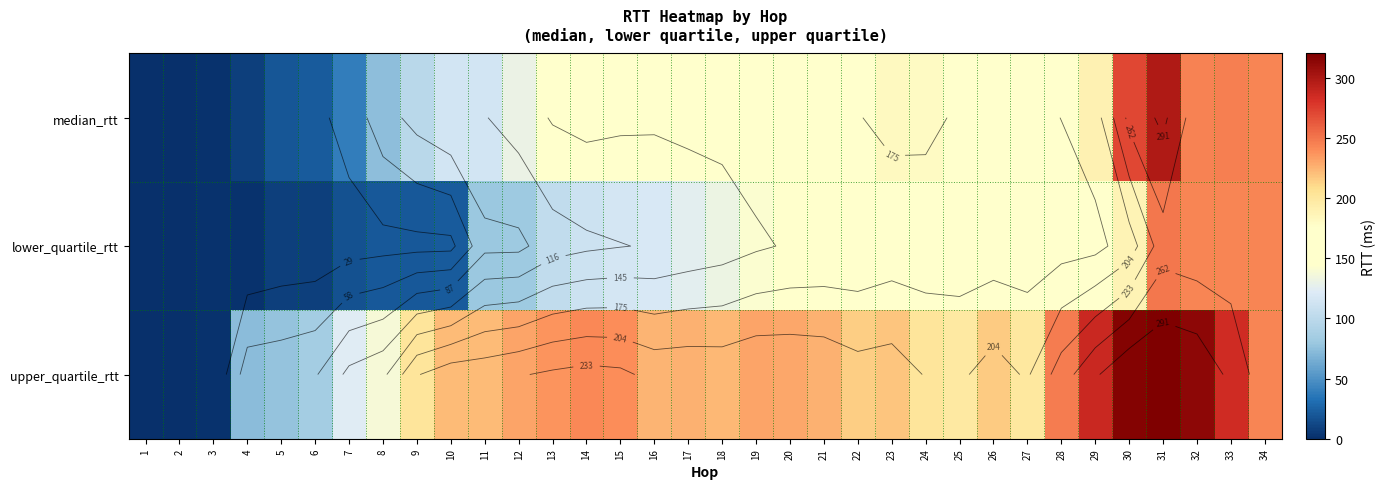

Where is lower_quartile_rtt nearest to the value 124?

17